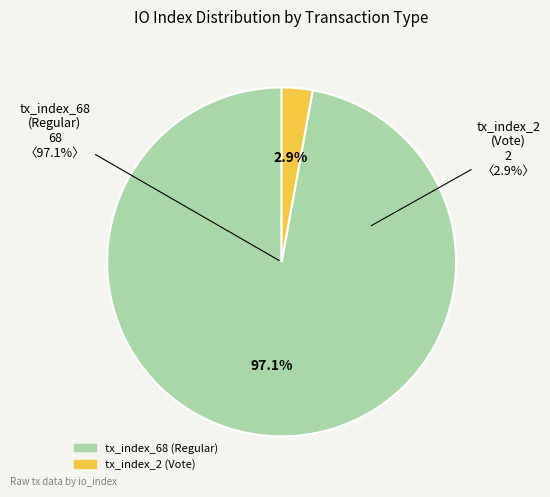

Does tx_index_68 (Regular) account for over 50% of the chart?

Yes